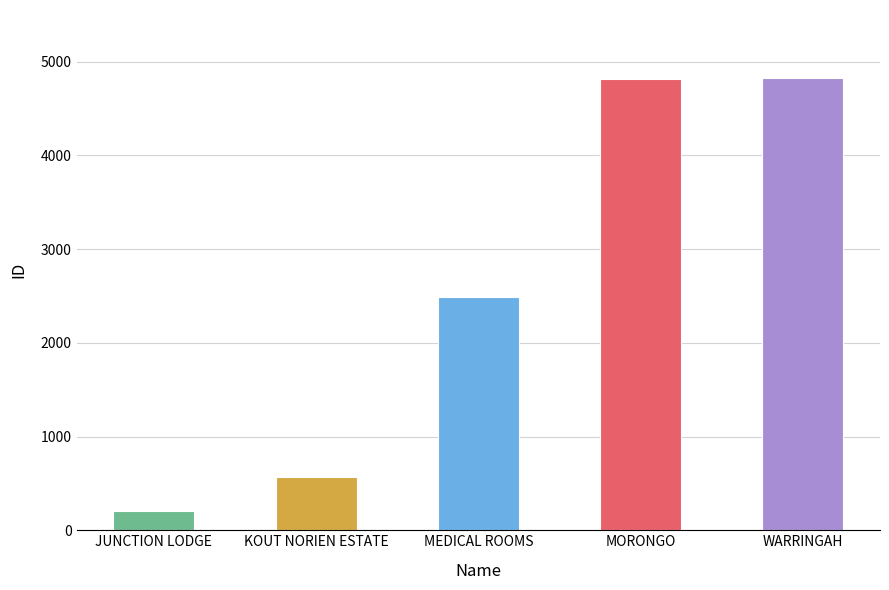

Which has a higher value, KOUT NORIEN ESTATE or WARRINGAH?

WARRINGAH